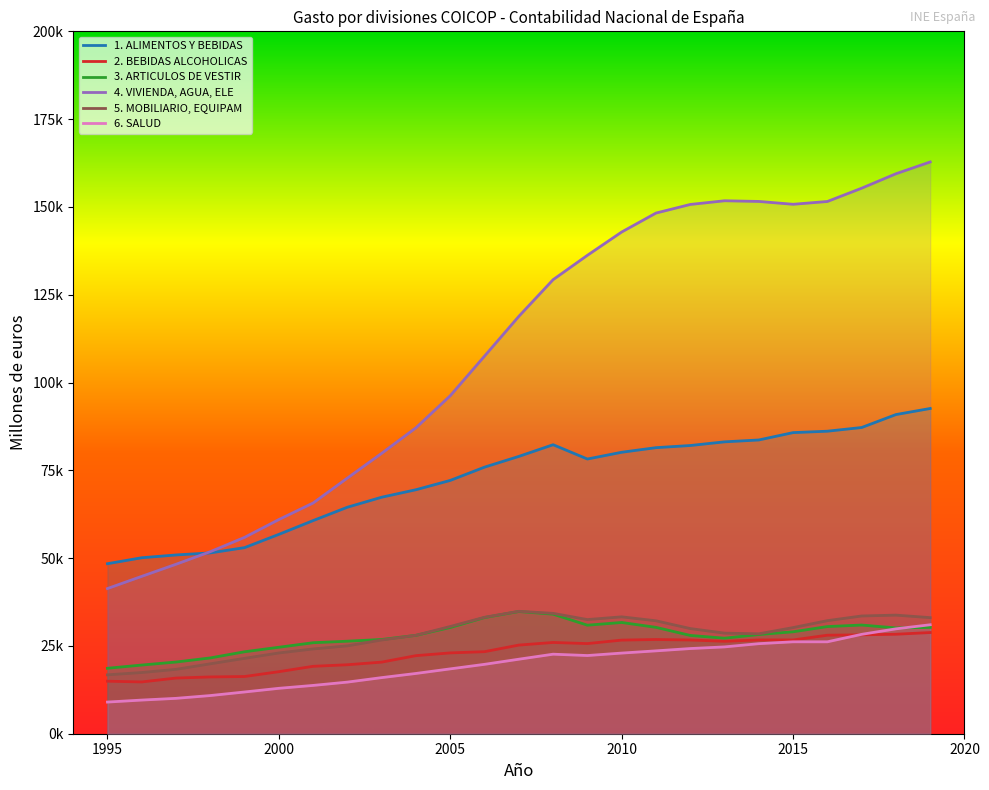

At how many categories does at least one series exceed 43860?

25